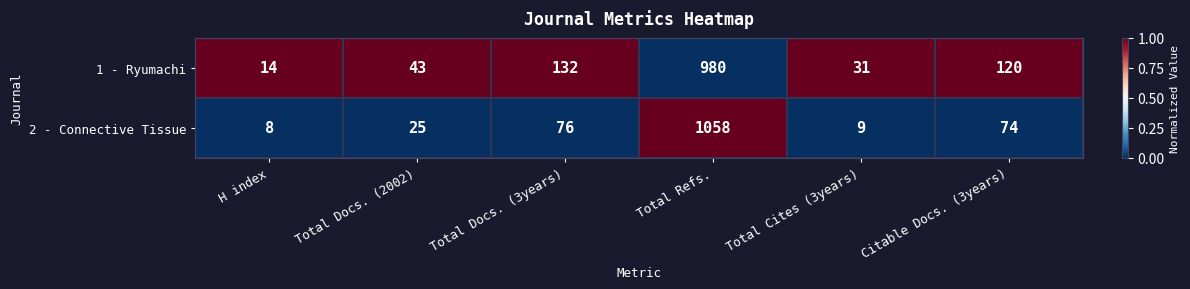

Which series has the largest range (max minus min)?

2 - Connective Tissue